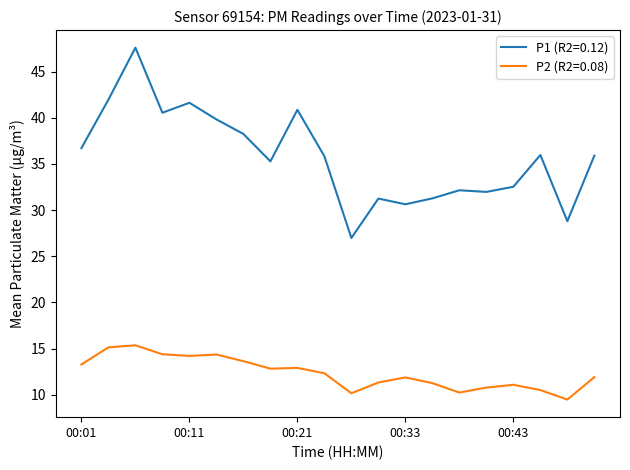

What is the lowest value of the P2 (R2=0.08) series?

9.5